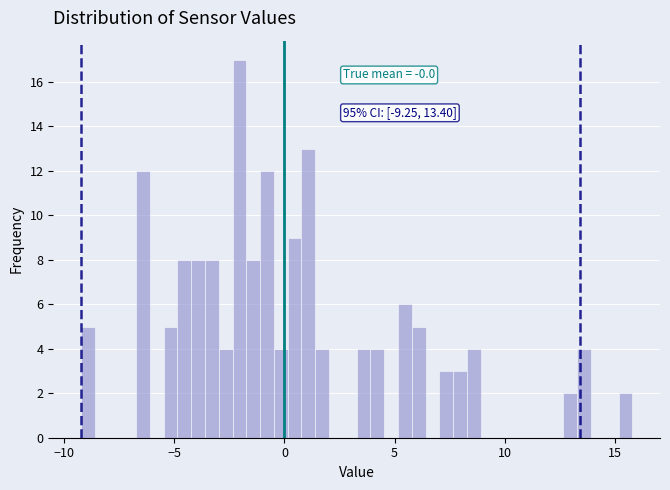

Read against the x-axis, roughly where is the centre of the tallest bar?

-2.0